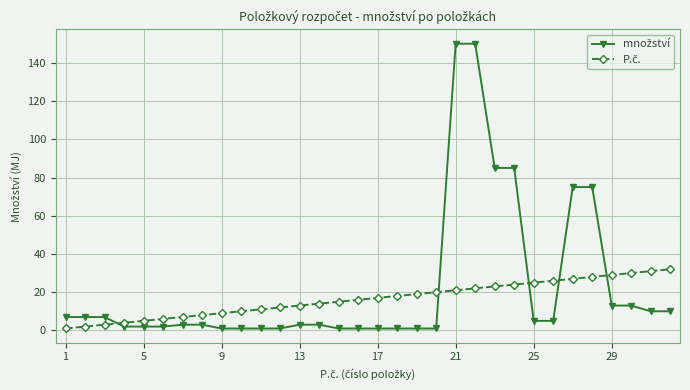

What is the maximum value shown in the chart?

150